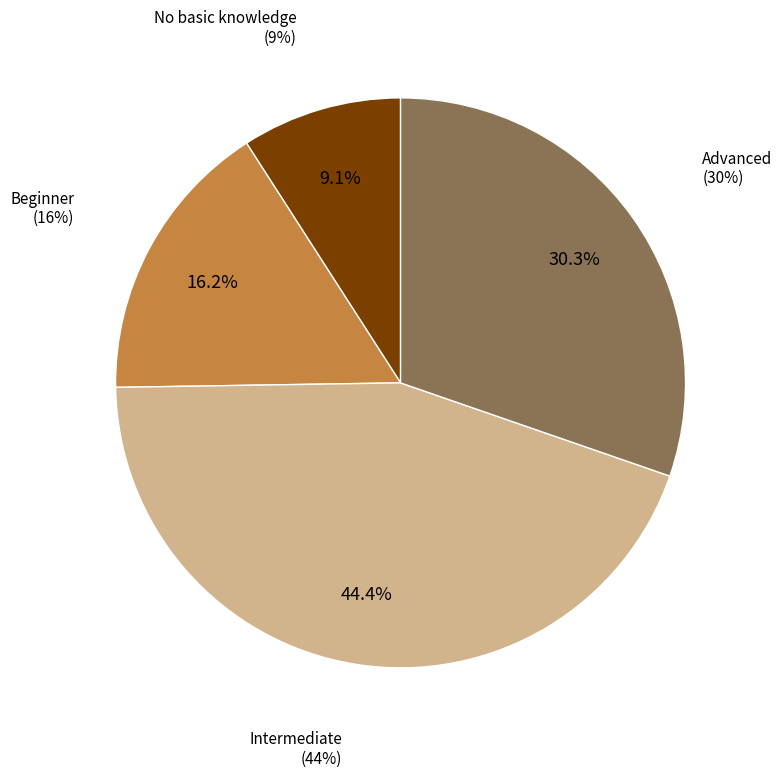

To the nearest percent, what percentage of the pie is Intermediate?

44%